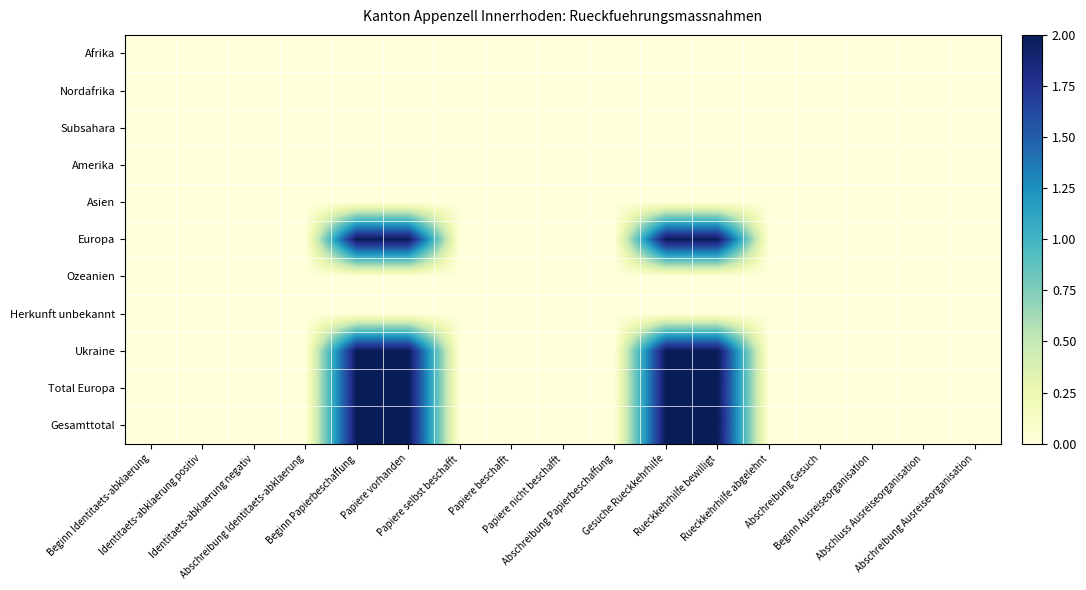

At which category is the sum across all series the highest?

Beginn Papierbeschaffung